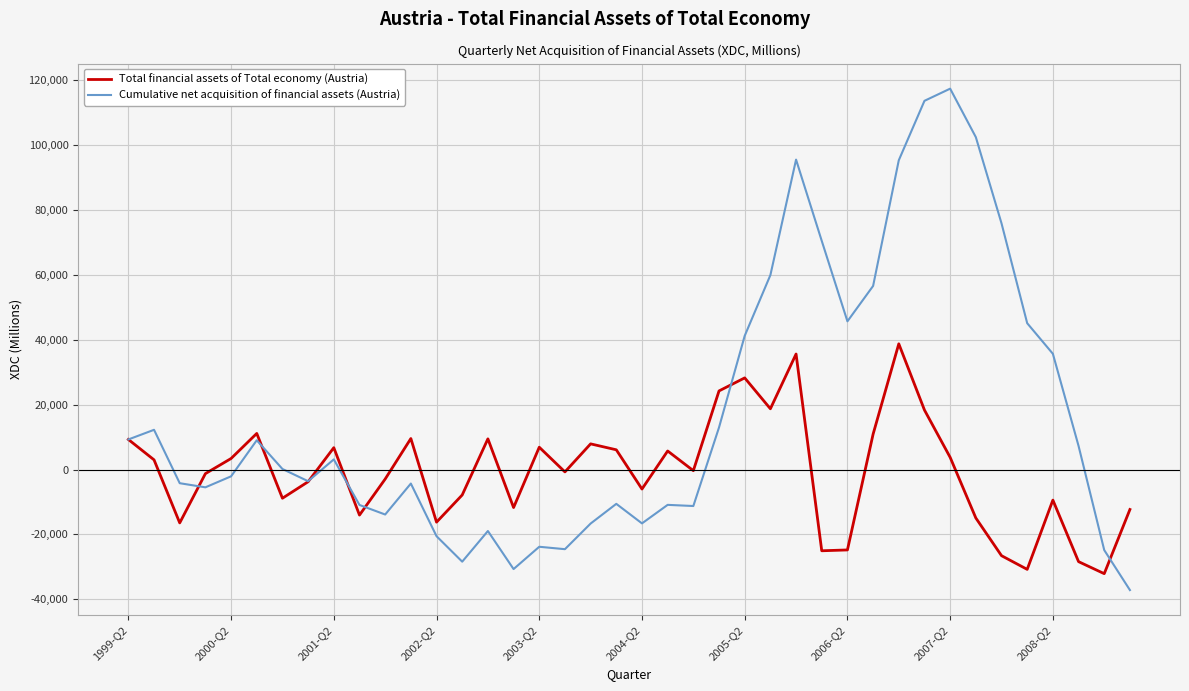

What is the greatest value displayed?

117445